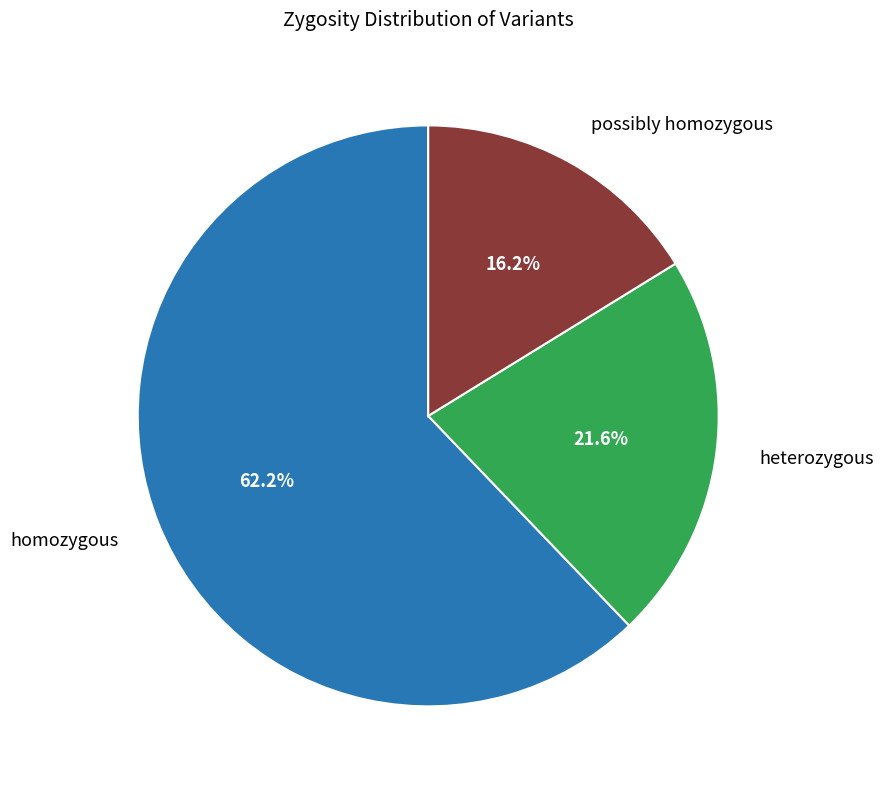

Is there a majority slice in this chart?

Yes